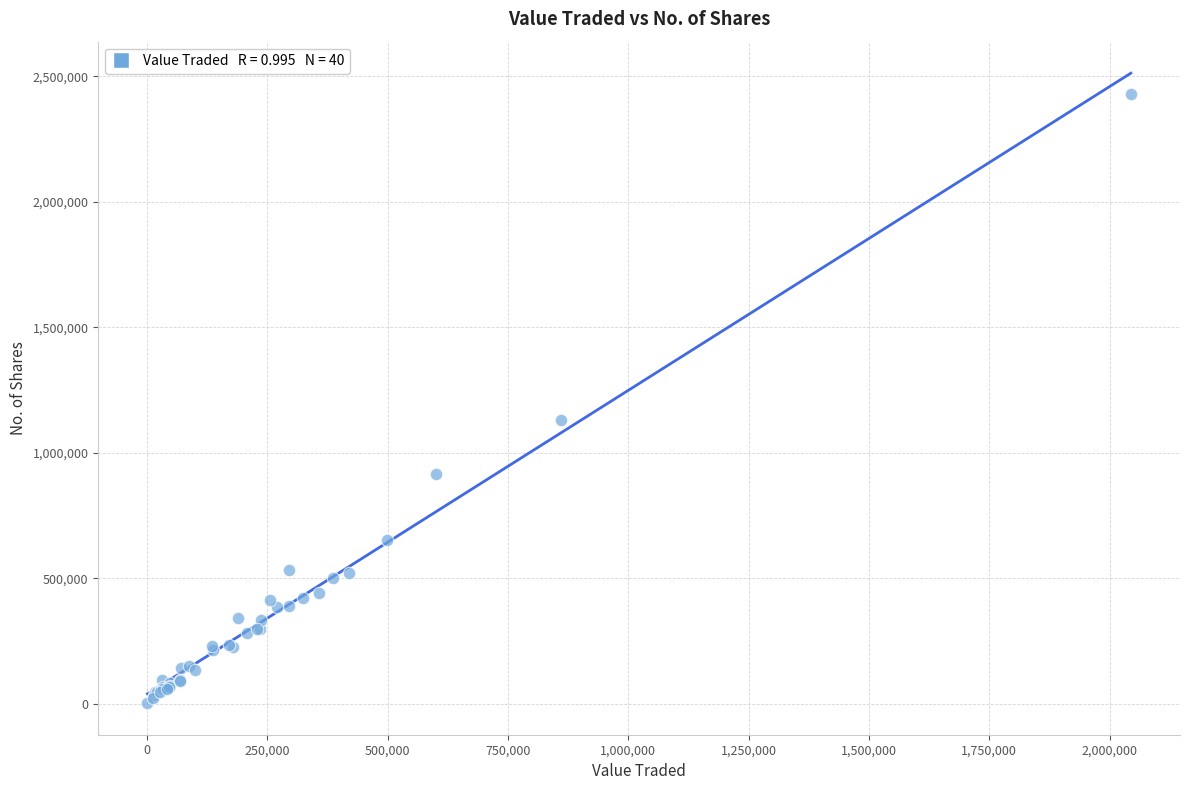

What Y value in the scatter plot is closest to 1216707?

1132358